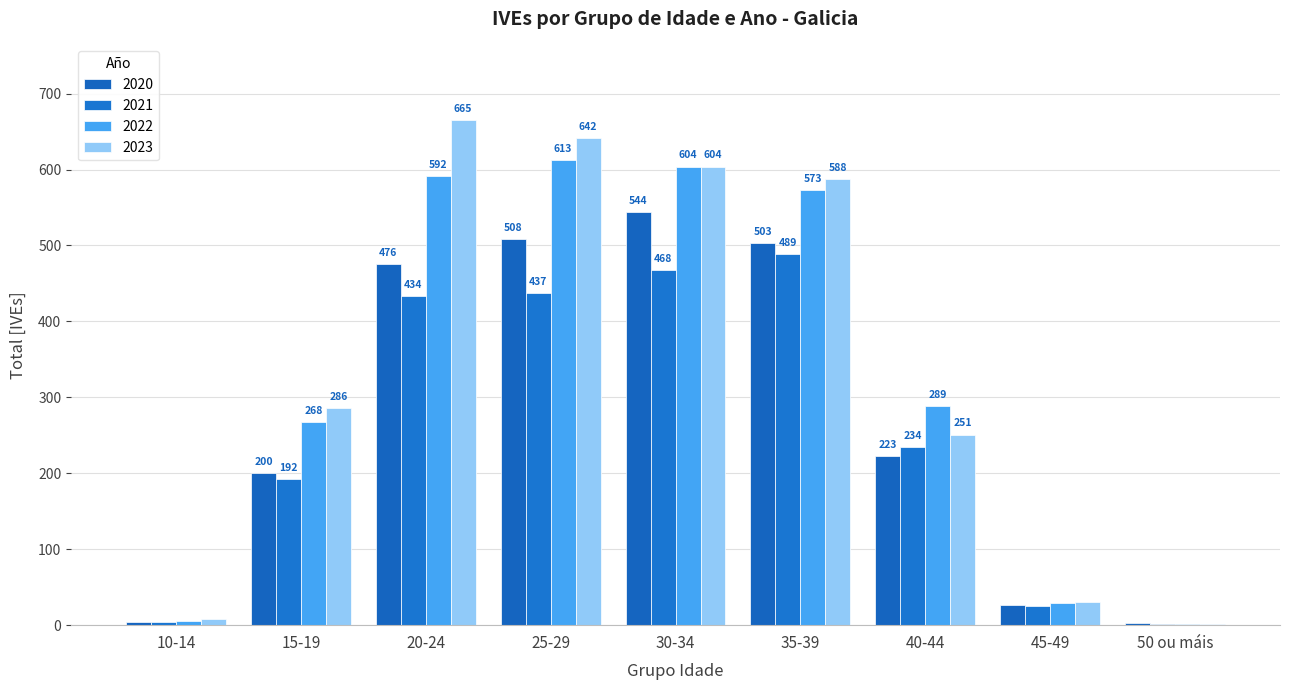

What position from the right is 45-49?

2